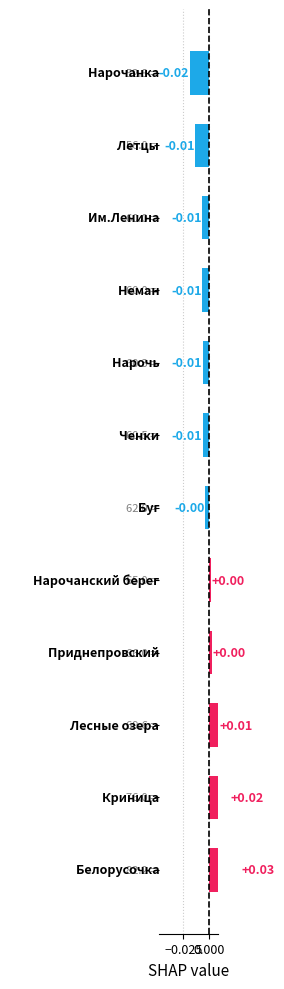

The value at 5 is -0.0. True or false?

False